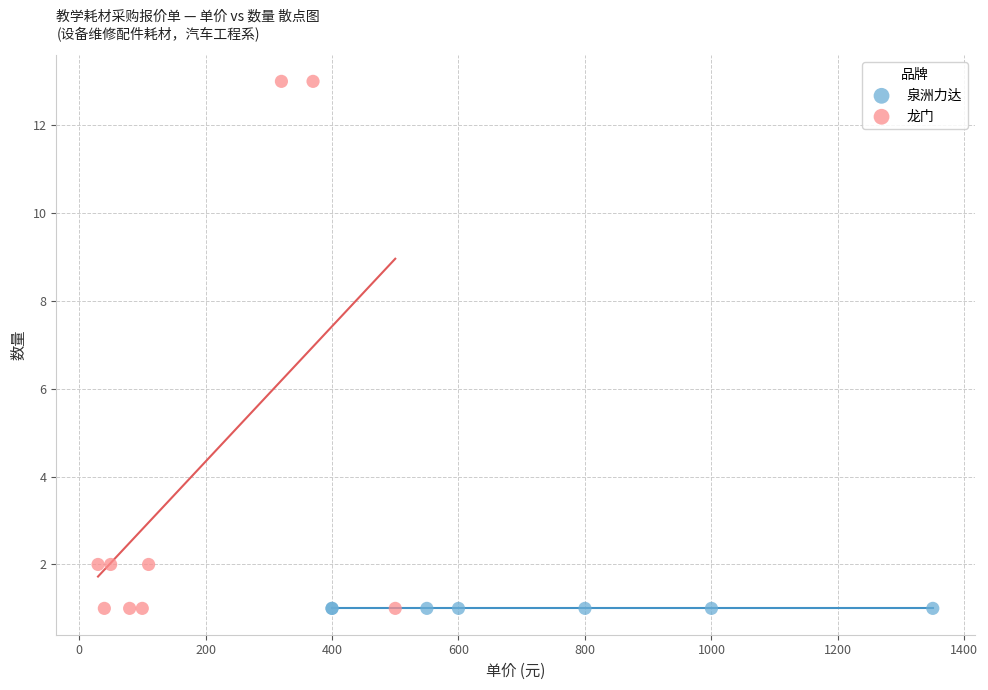

Which series reaches the maximum Y coordinate?

龙门